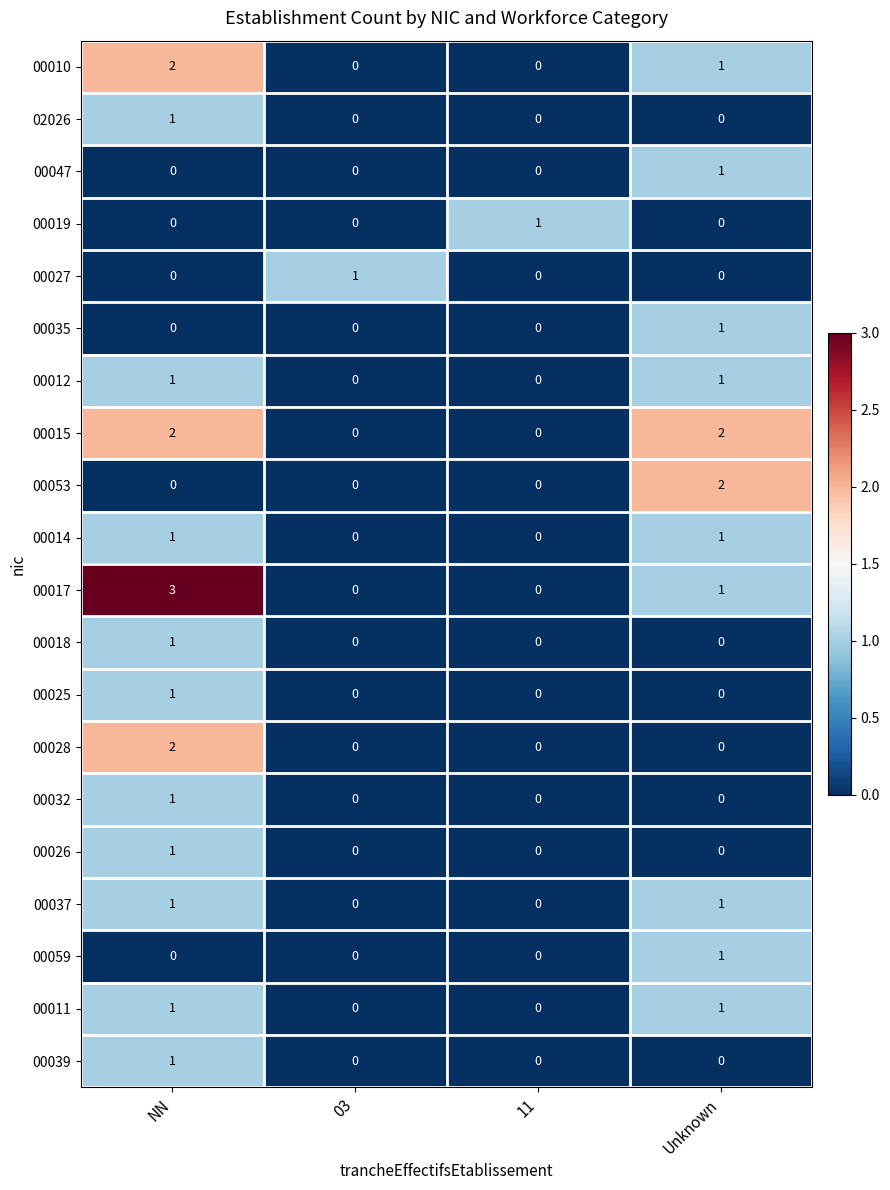

At how many categories does at least one series exceed 0?

4